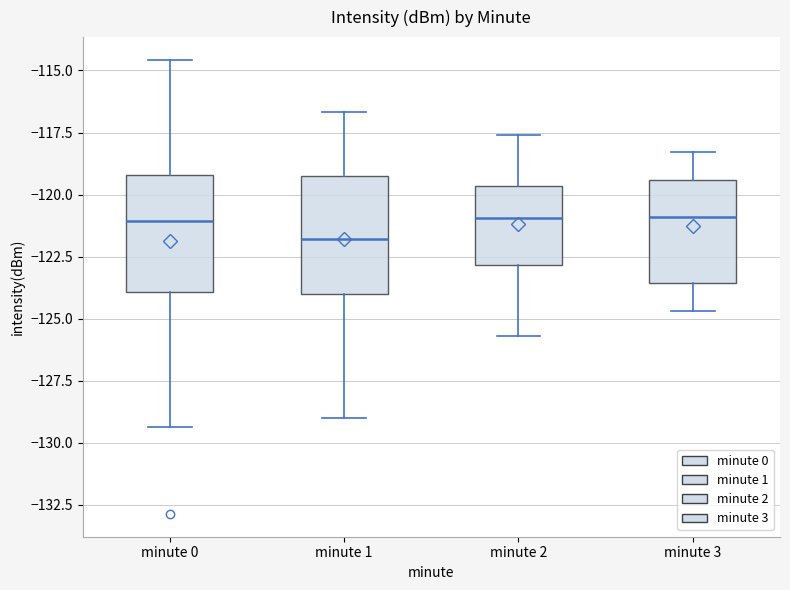

Reading left to right, transcribe this box plot: for each box, give where its median line is, the range the box spans, and where its two whiskers end, as read against the y-axis. The values are not printed on the chart, so give them approximately, as read against the axis.

minute 0: median -121.0, box -124.0 to -119.0, whiskers -129.5 to -114.5
minute 1: median -122.0, box -124.0 to -119.0, whiskers -129.0 to -116.5
minute 2: median -121.0, box -123.0 to -119.5, whiskers -125.5 to -117.5
minute 3: median -121.0, box -123.5 to -119.5, whiskers -124.5 to -118.5